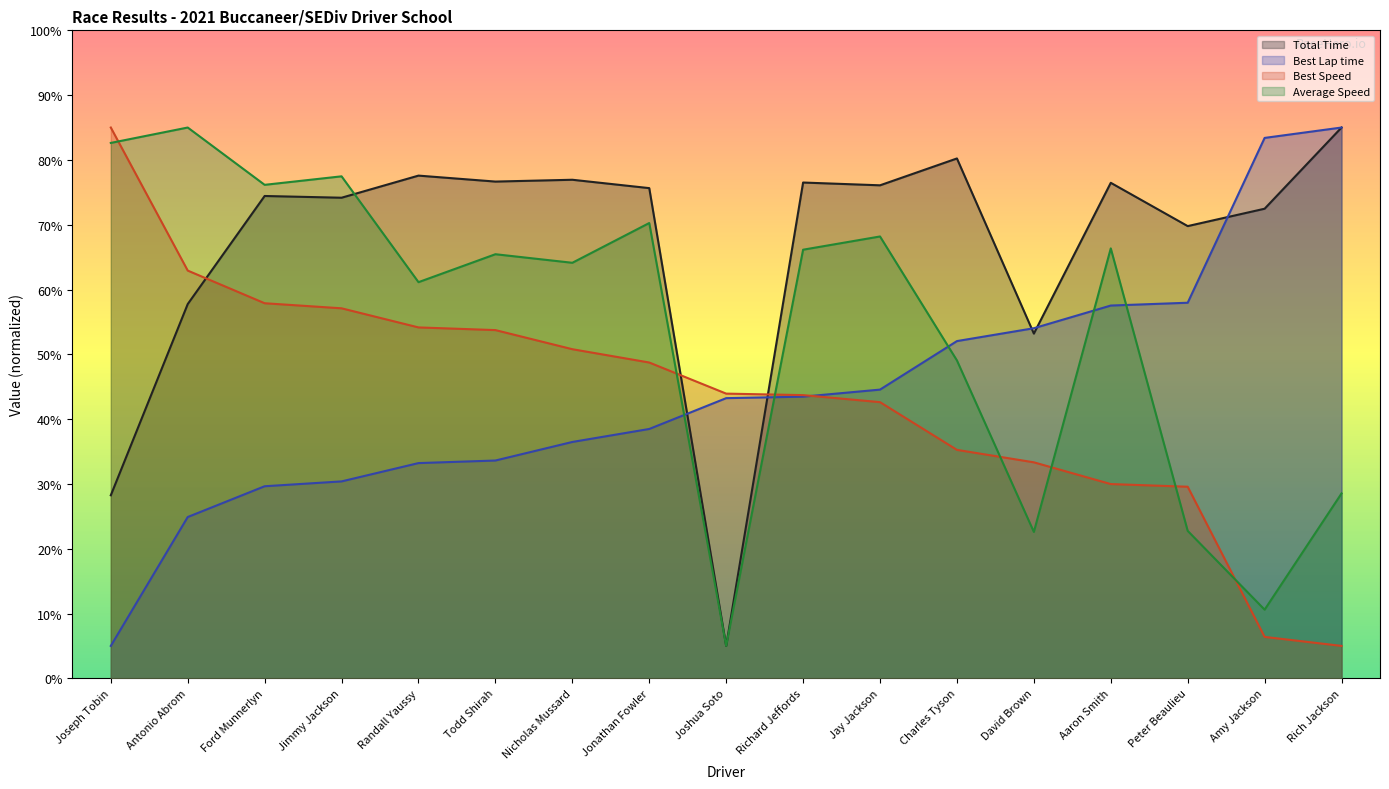

What is the sum of all Total Time values?

1136.2